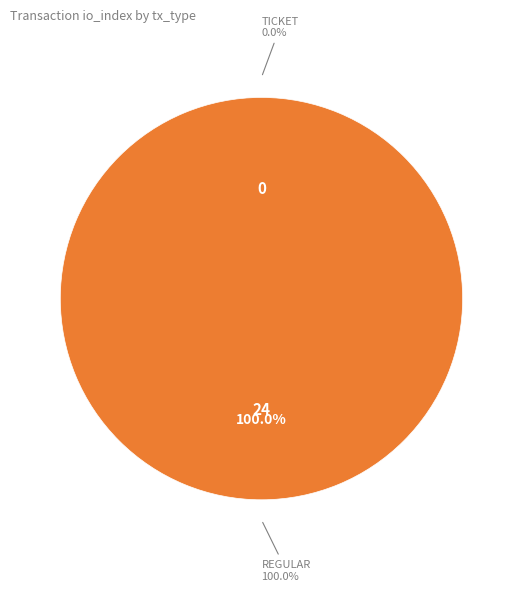

What is the change in value from Ticket to Regular?

+24